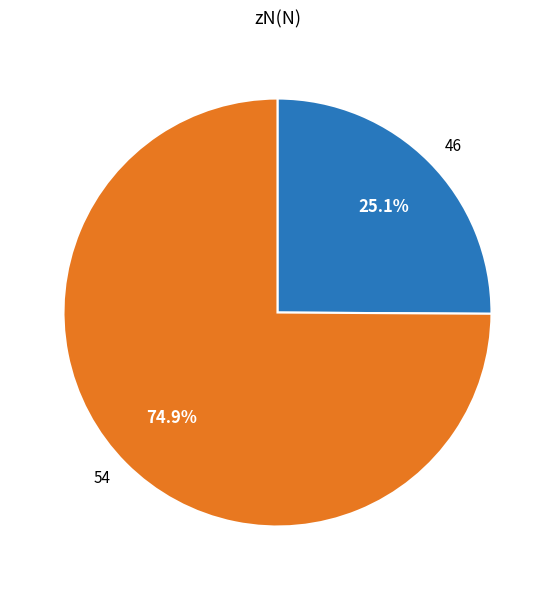

What is the total percentage of 54 and 46?

100.0%